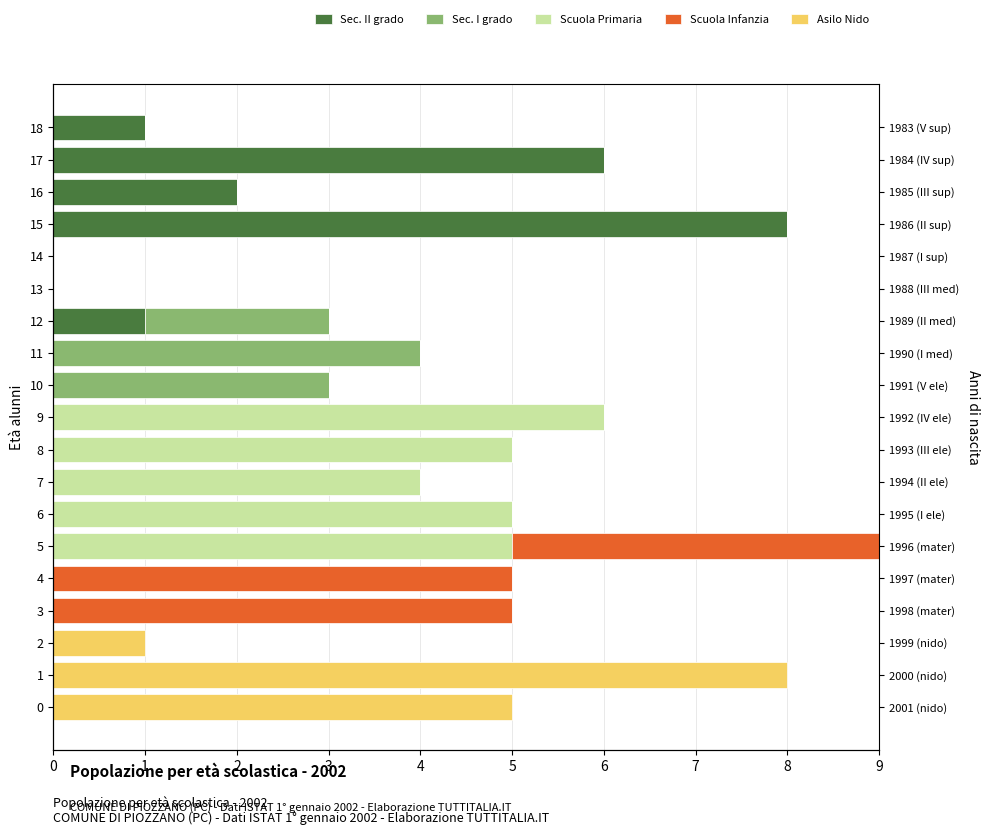

Reading left to right, transcribe all the data shown in this chart.

Sec. II grado: 0	0	0	0	0	0	0	0	0	0	0	0	1	0	0	8	2	6	1
Sec. I grado: 0	0	0	0	0	0	0	0	0	0	3	4	2	0	0	0	0	0	0
Scuola Primaria: 0	0	0	0	0	5	5	4	5	6	0	0	0	0	0	0	0	0	0
Scuola Infanzia: 0	0	0	5	5	7	0	0	0	0	0	0	0	0	0	0	0	0	0
Asilo Nido: 5	8	1	0	0	0	0	0	0	0	0	0	0	0	0	0	0	0	0